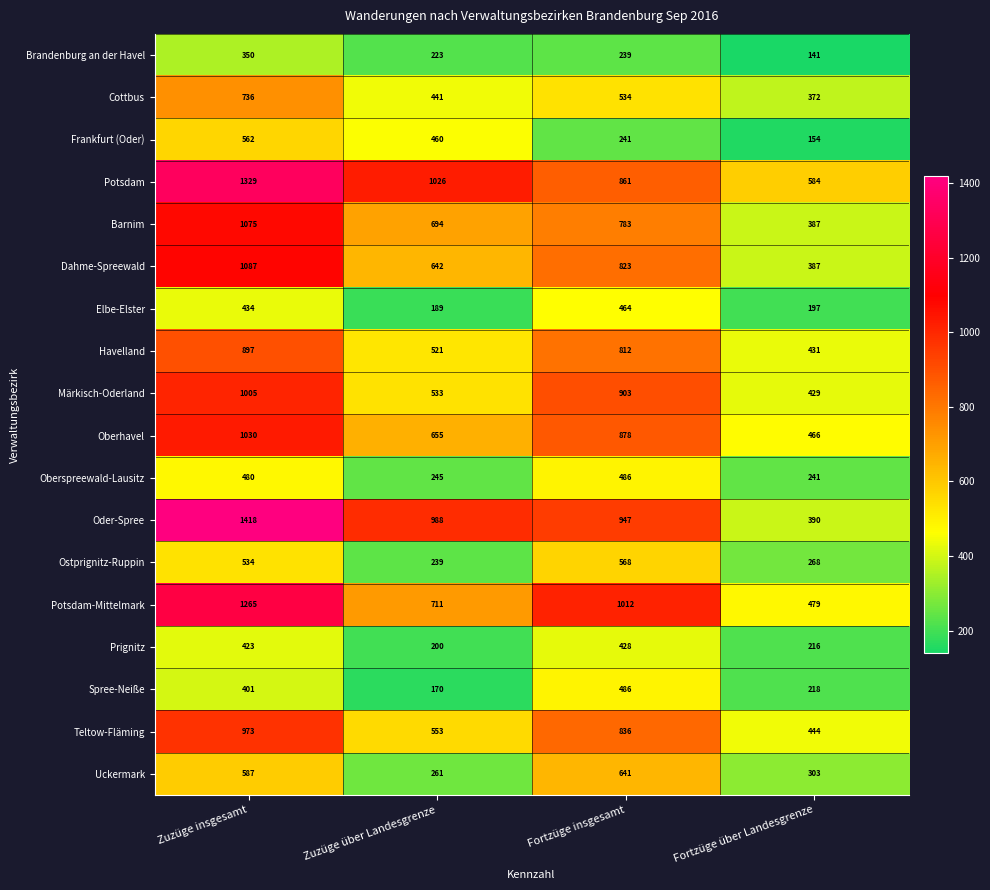

What is the difference between the maximum and second lowest values in the Potsdam-Mittelmark series?

554